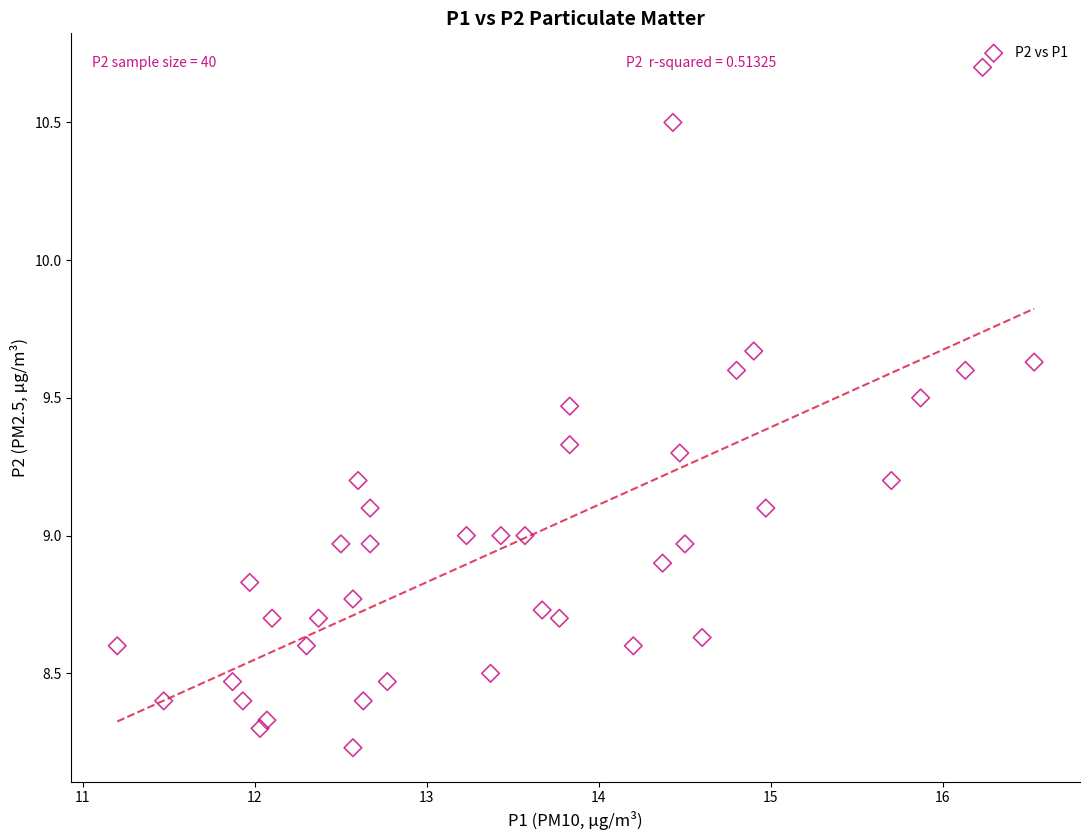

What is the range of X values (max minus min)?

5.3